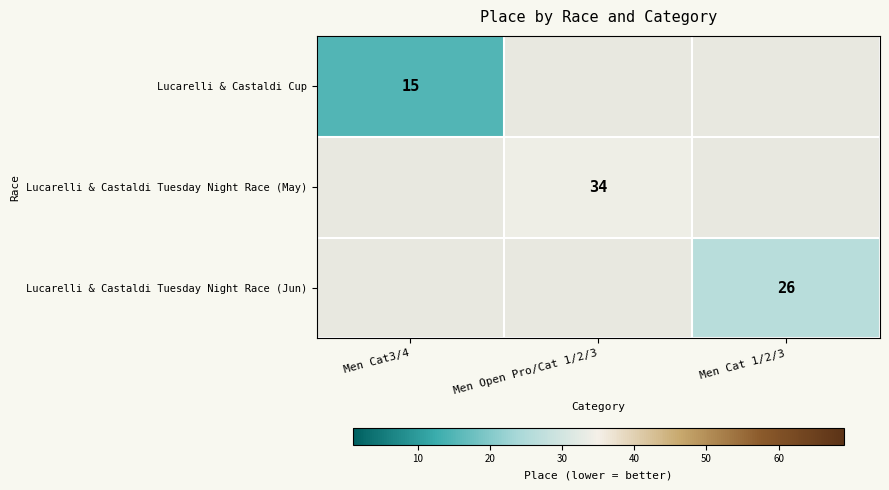

True or false: Lucarelli & Castaldi Cup has a value of 15 at Men Cat3/4.

True